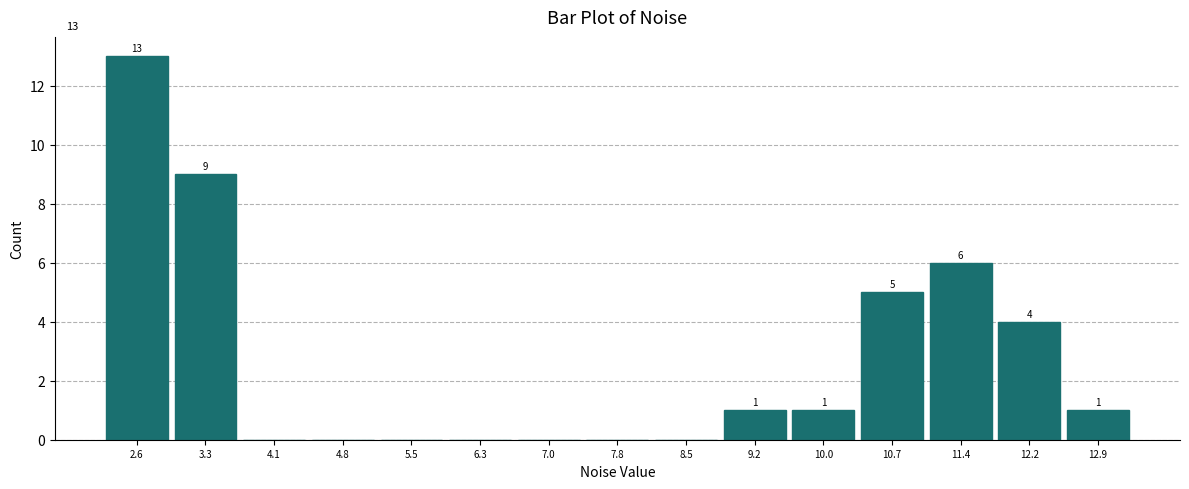

Which range on the x-axis has the tallest bar?

2.2 to 3.0